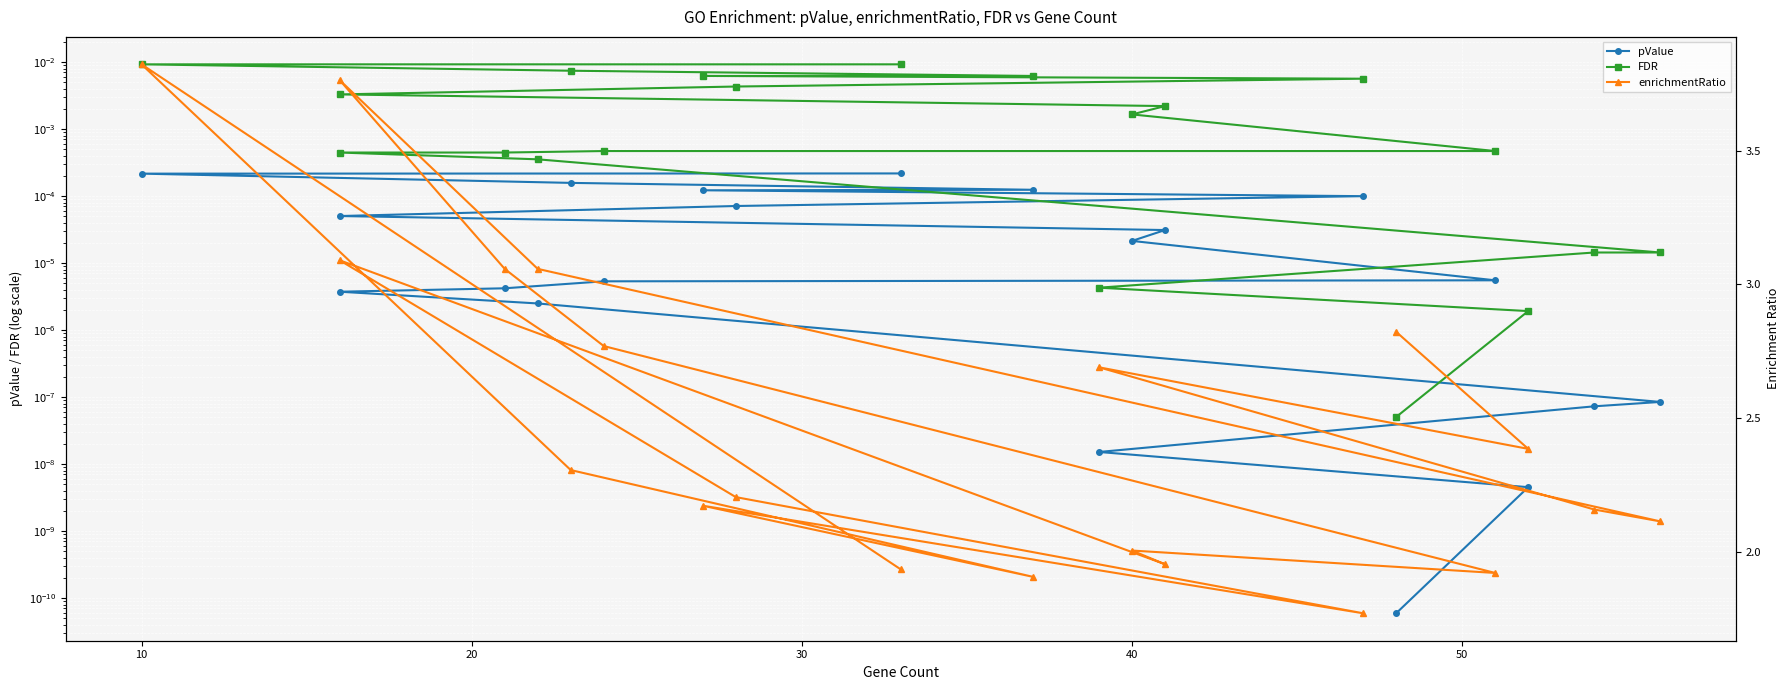

True or false: enrichmentRatio and FDR cross at least once.

False